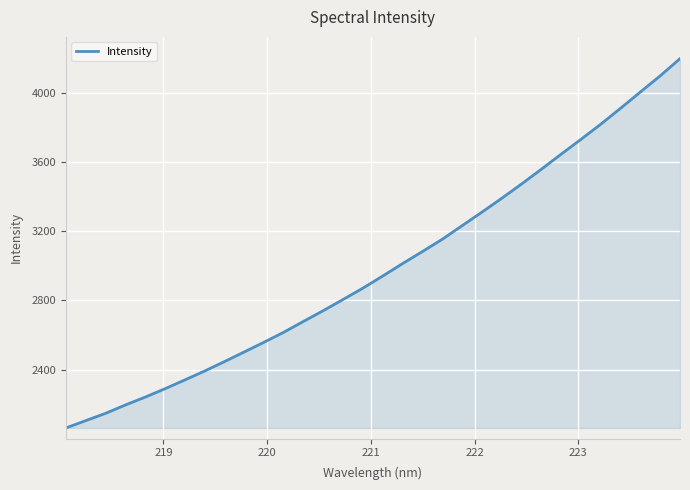

What is the smallest value displayed?

2061.9